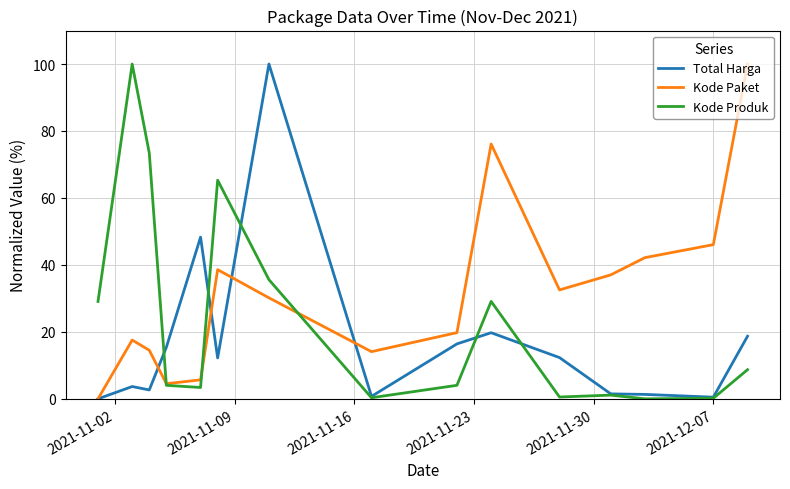

Rank the series by their average value, from highest to lowest.

Kode Paket, Kode Produk, Total Harga